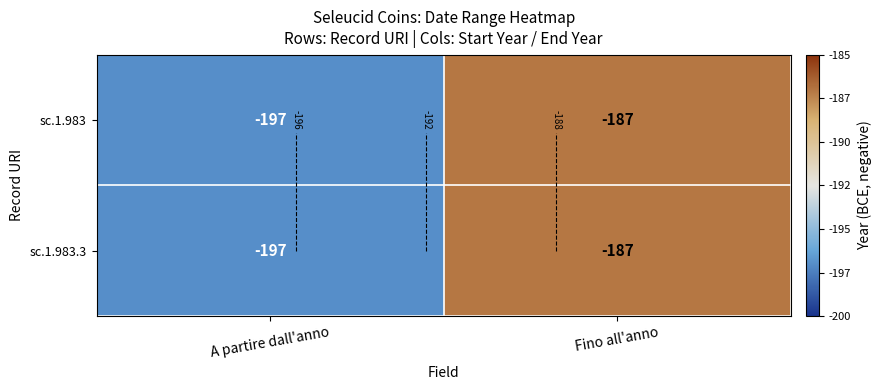

What is the sum of the sc.1.983 values at A partire dall'anno and Fino all'anno?

-384